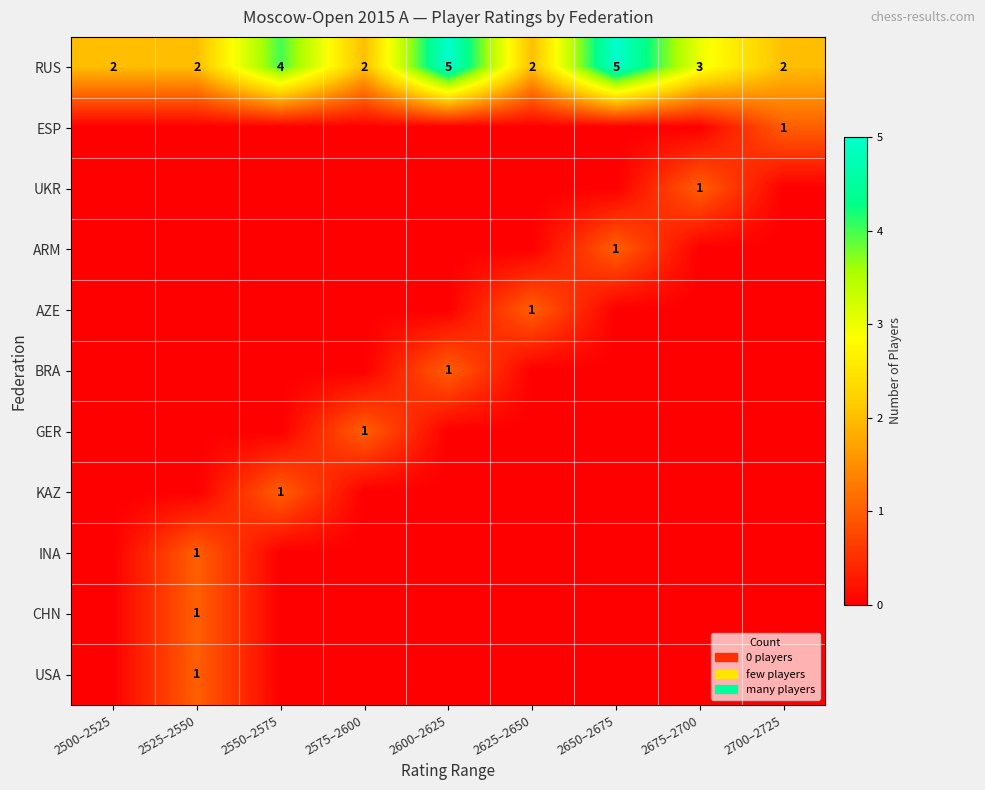

What is the sum of all RUS values?

27